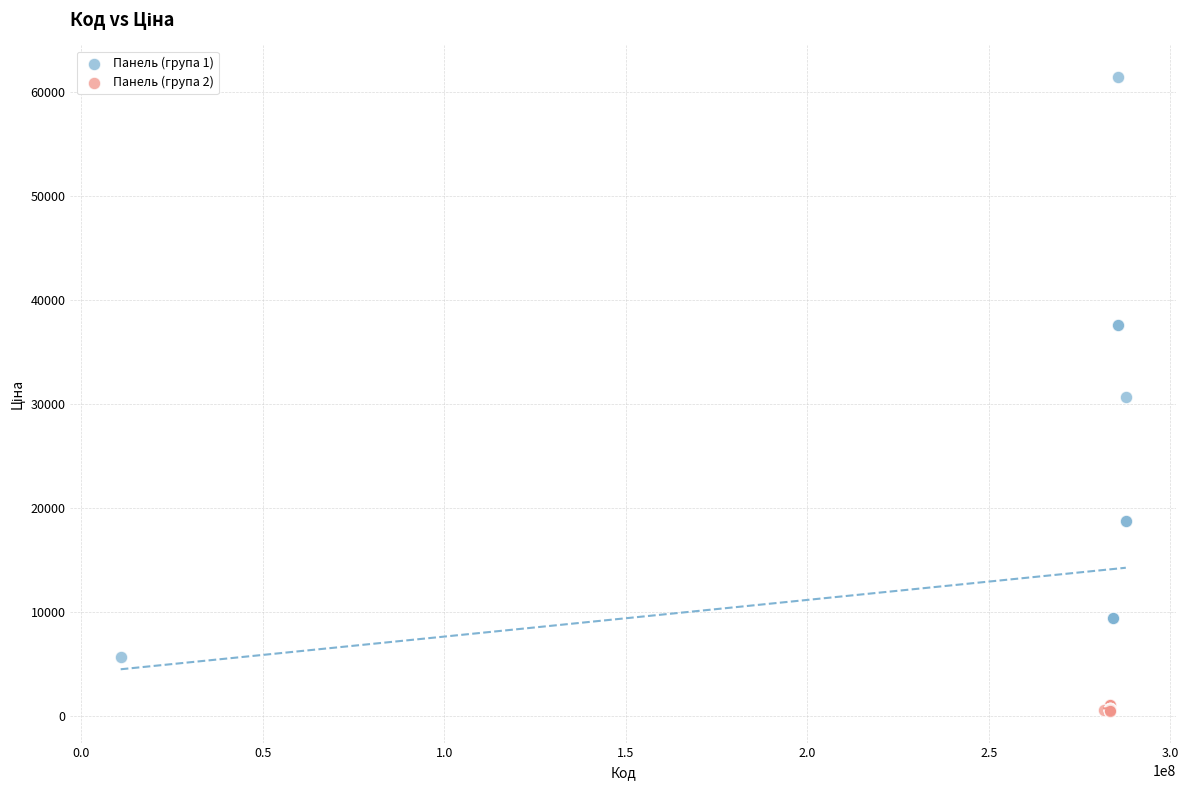

Which series contains the highest Y value?

Панель (група 1)